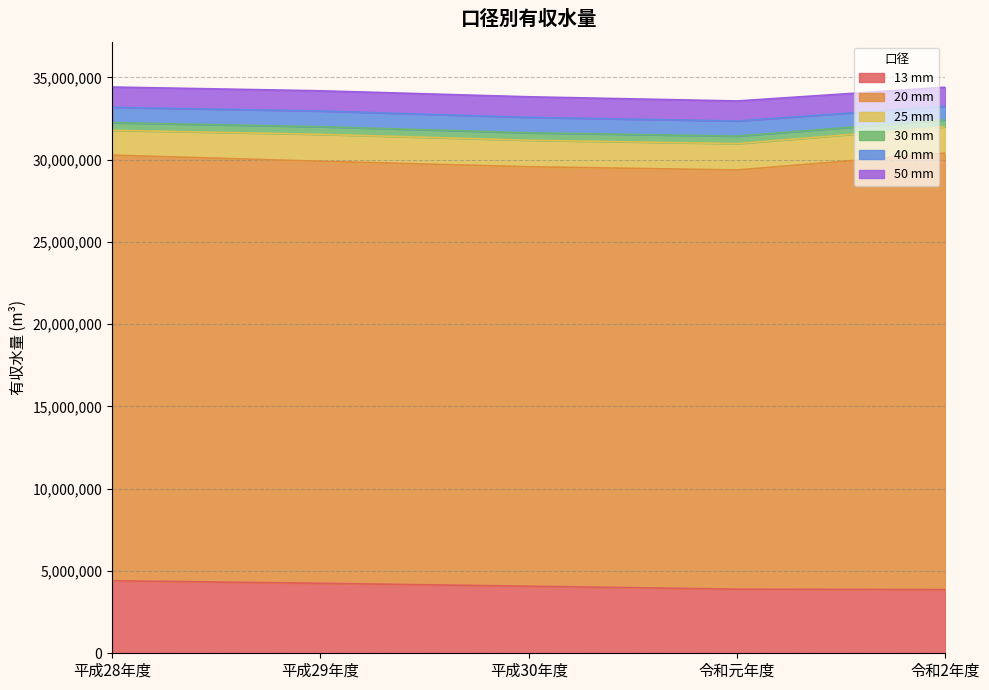

What are all the series names shown in the legend?

13 mm, 20 mm, 25 mm, 30 mm, 40 mm, 50 mm